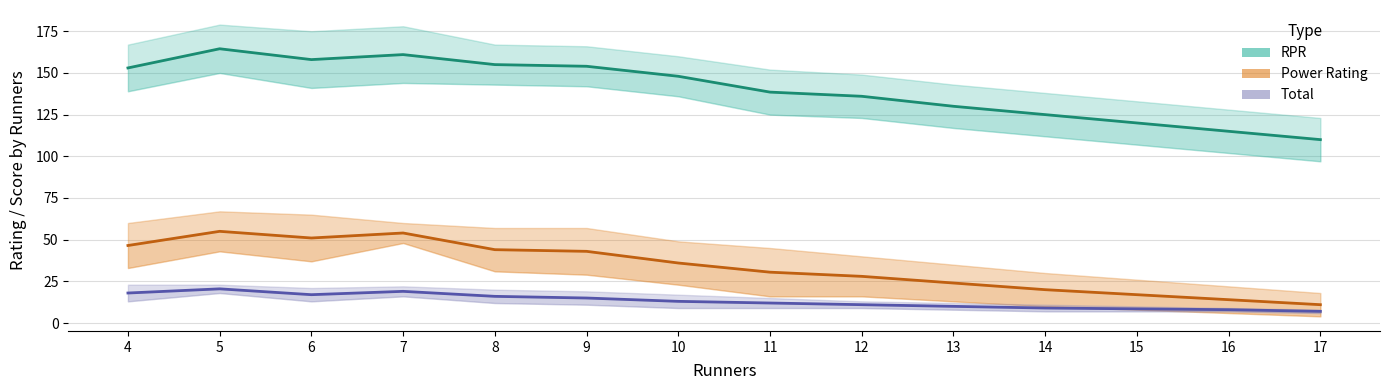

At which category is the sum across all series the highest?

5